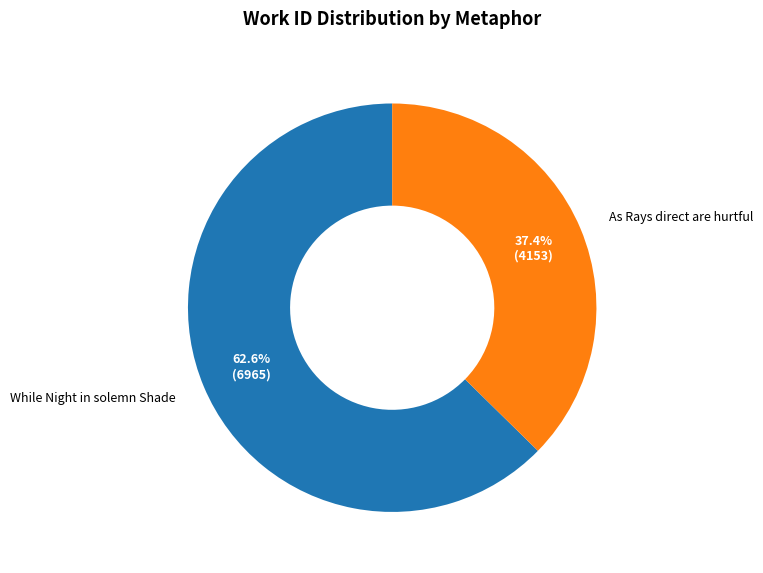

How many segments does this pie chart have?

2